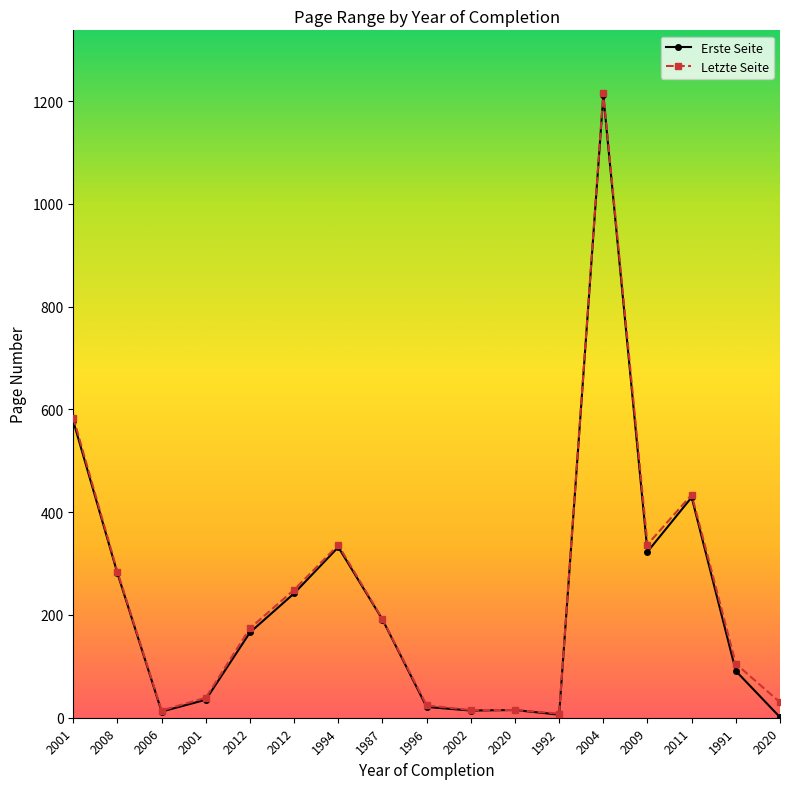

How many values in the Erste Seite series are below 166?

8